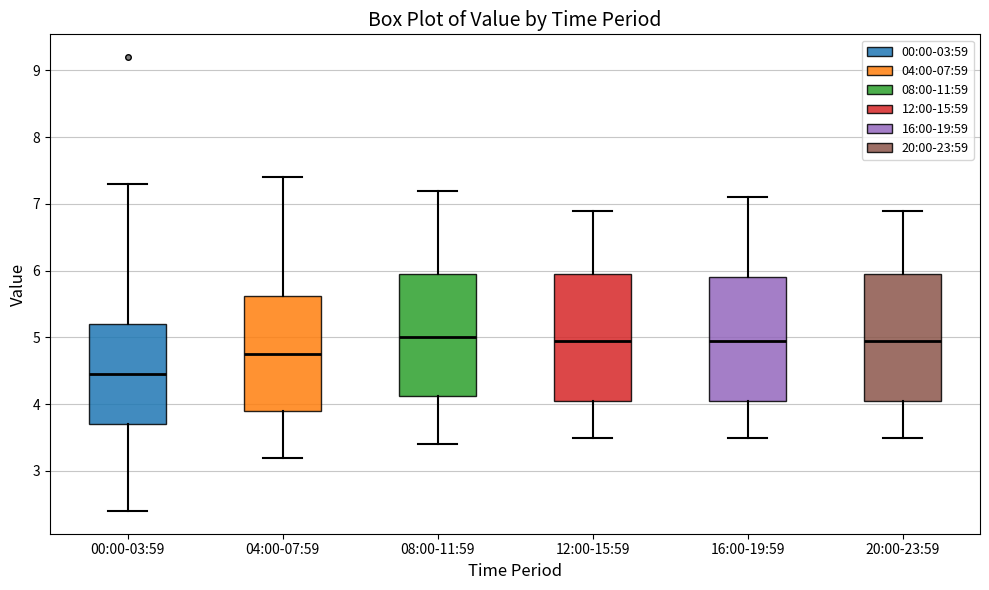

Reading left to right, read every box against the y-axis: the position of its median line, the range the box covers, and the ends of its whiskers. The values are not printed on the chart, so give them approximately, as read against the axis.

00:00-03:59: median 4.5, box 3.7 to 5.2, whiskers 2.4 to 7.3
04:00-07:59: median 4.8, box 3.9 to 5.6, whiskers 3.2 to 7.4
08:00-11:59: median 5.0, box 4.1 to 6.0, whiskers 3.4 to 7.2
12:00-15:59: median 5.0, box 4.1 to 6.0, whiskers 3.5 to 6.9
16:00-19:59: median 5.0, box 4.1 to 5.9, whiskers 3.5 to 7.1
20:00-23:59: median 5.0, box 4.1 to 6.0, whiskers 3.5 to 6.9